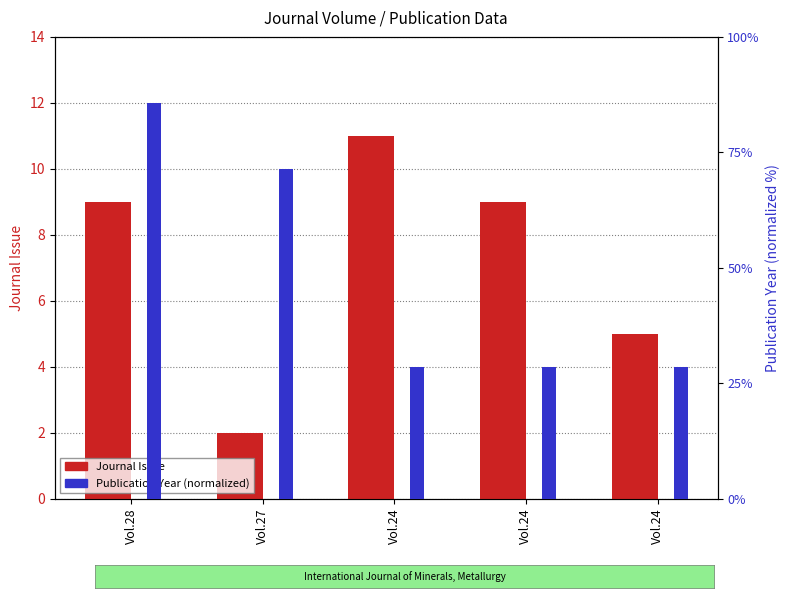

Which series has the widest spread of values?

Publication Year (normalized)